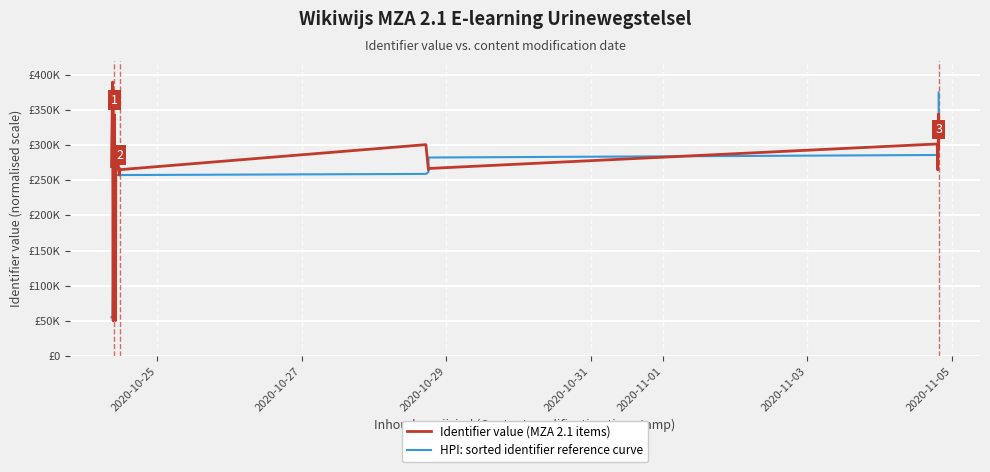

The value of Identifier value at 13 is 510854.0. True or false?

False